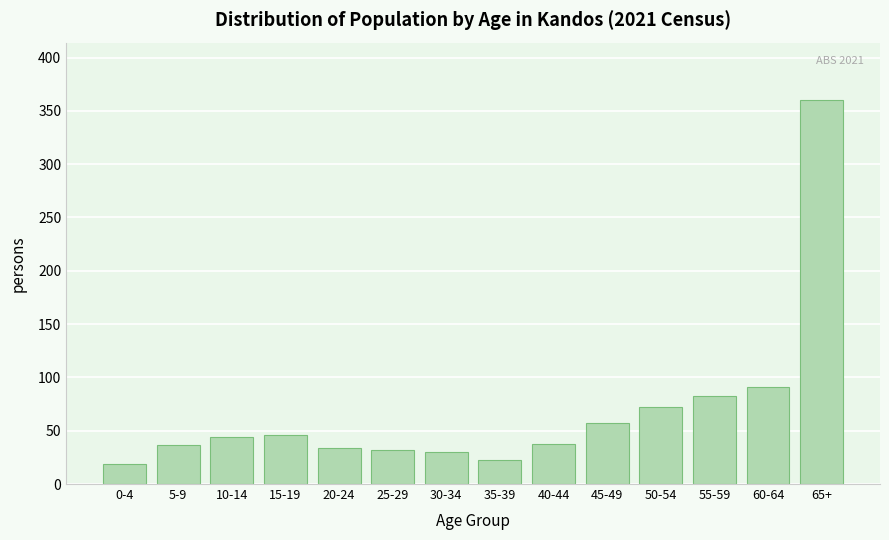

The chart shows a value of 91 at 60-64. True or false?

True